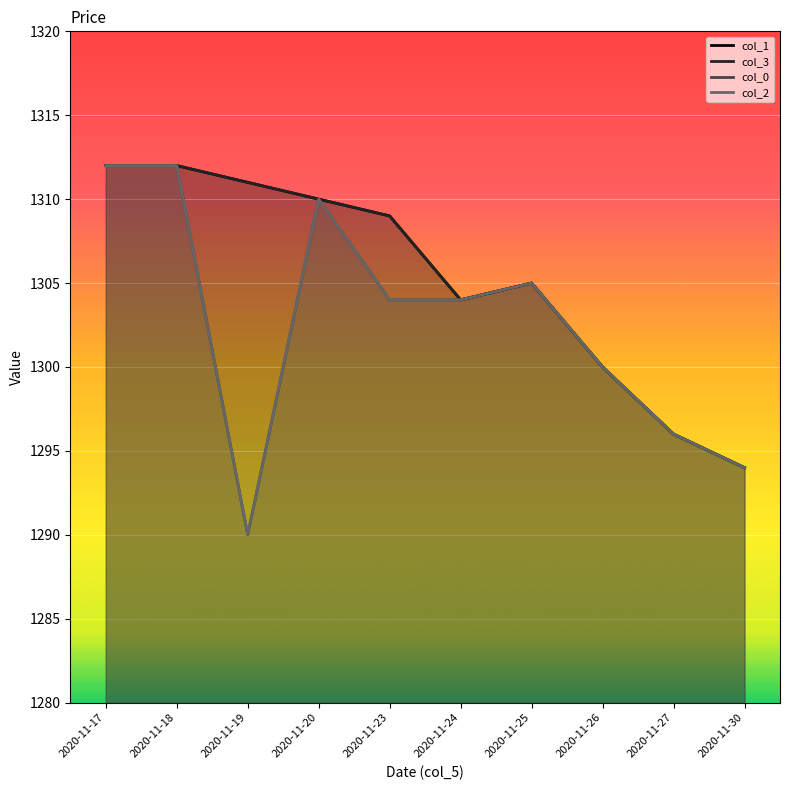

How many interior local peaks does the col_0 series have?

2